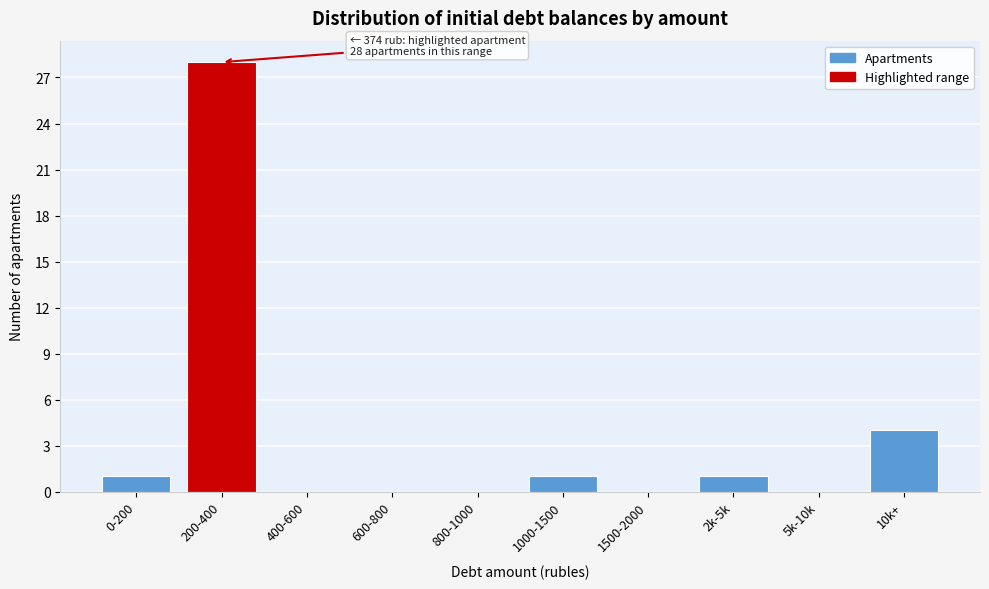

Reading left to right, transcribe all the data shown in this chart.

0-200=1	200-400=28	400-600=0	600-800=0	800-1000=0	1000-1500=1	1500-2000=0	2k-5k=1	5k-10k=0	10k+=4